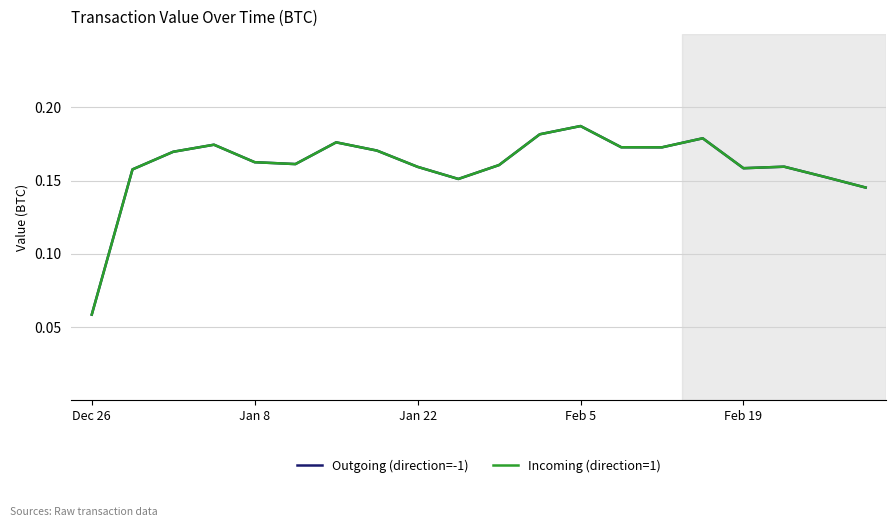

What is the smallest value displayed?

0.1